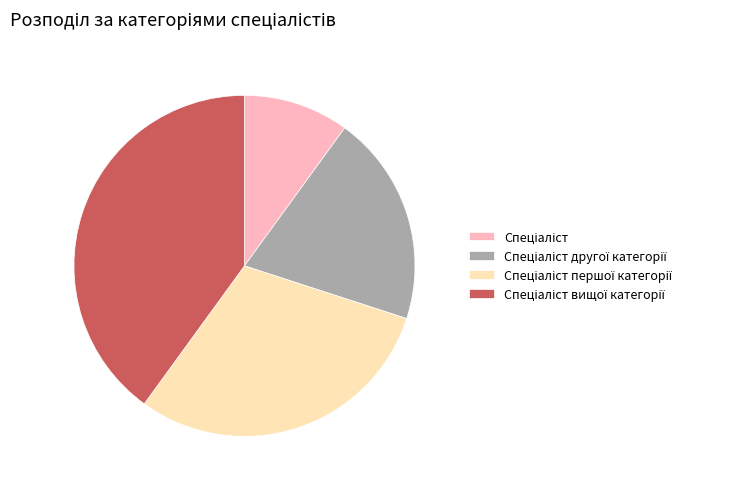

Is there a majority slice in this chart?

No